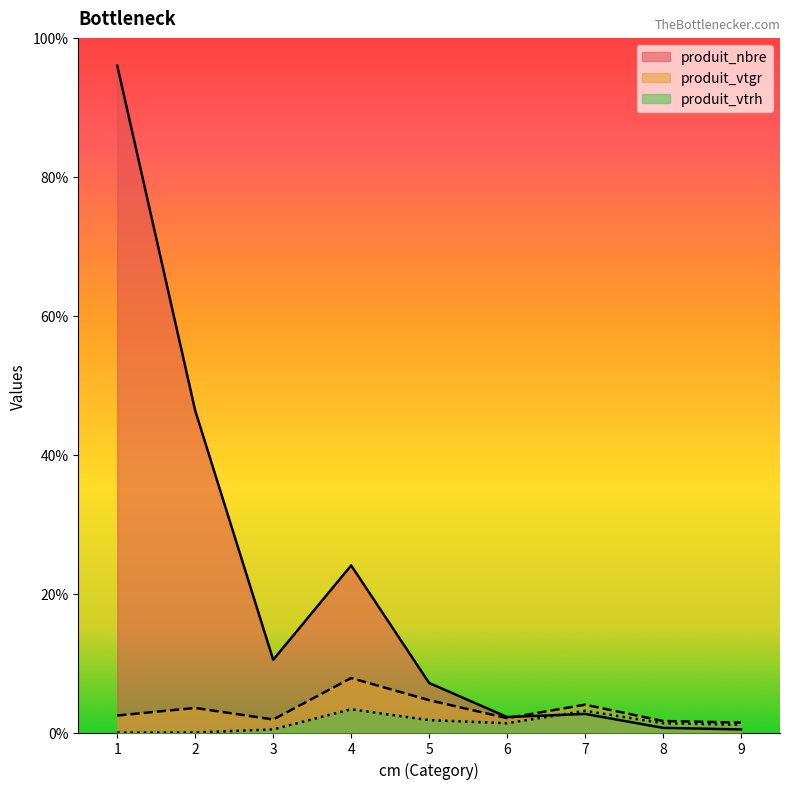

At which category does the chart reach its minimum across all series?

1